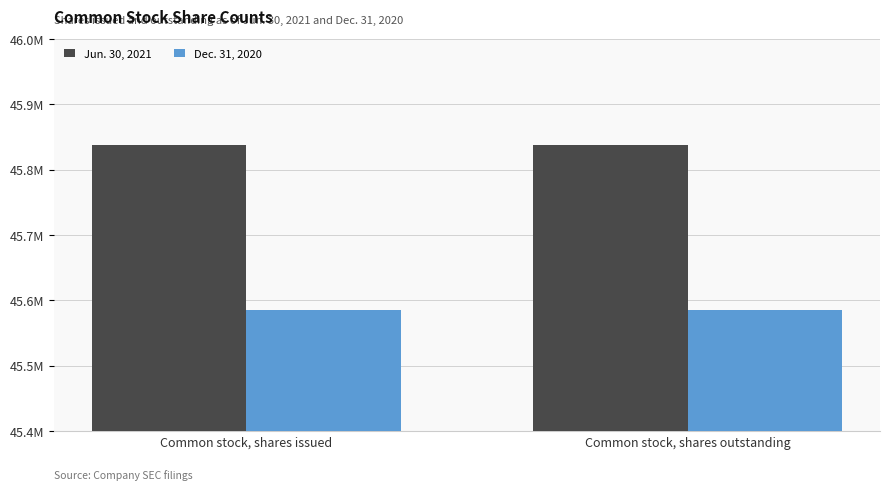

Are the bars horizontal?

No